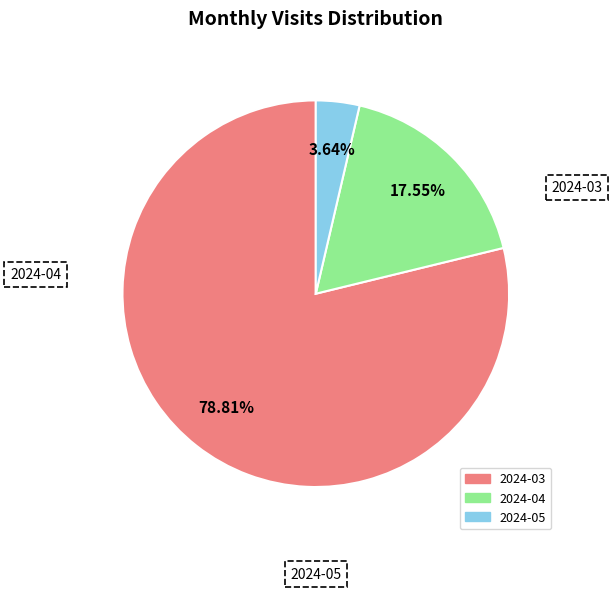

Approximately how many times larger is the value at 2024-03 compared to 2024-04?

4.5